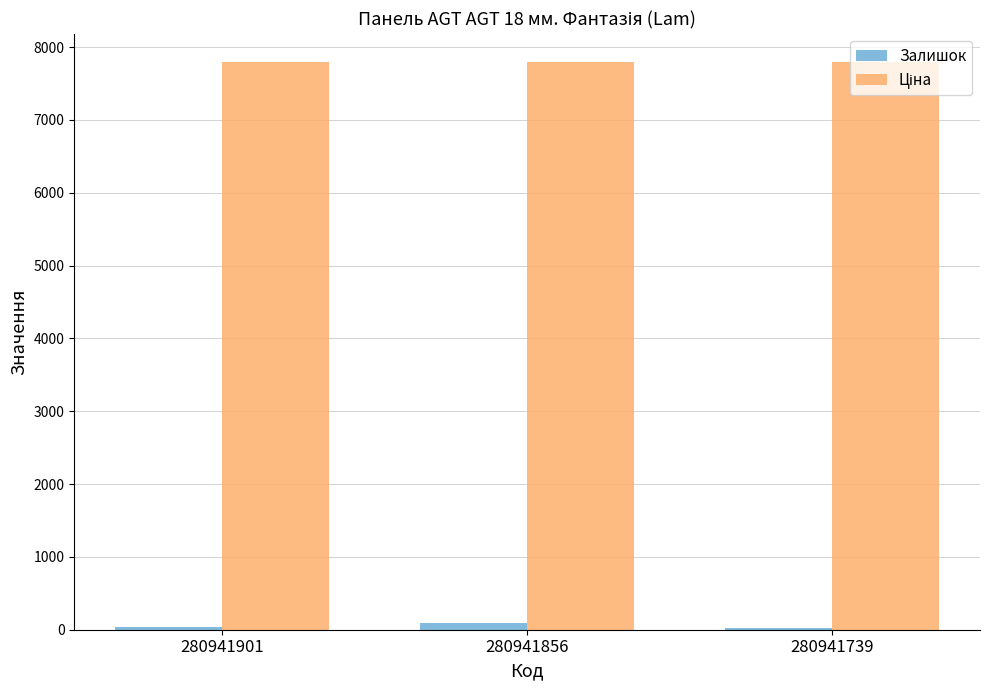

What is the sum of all Залишок values?

148.0